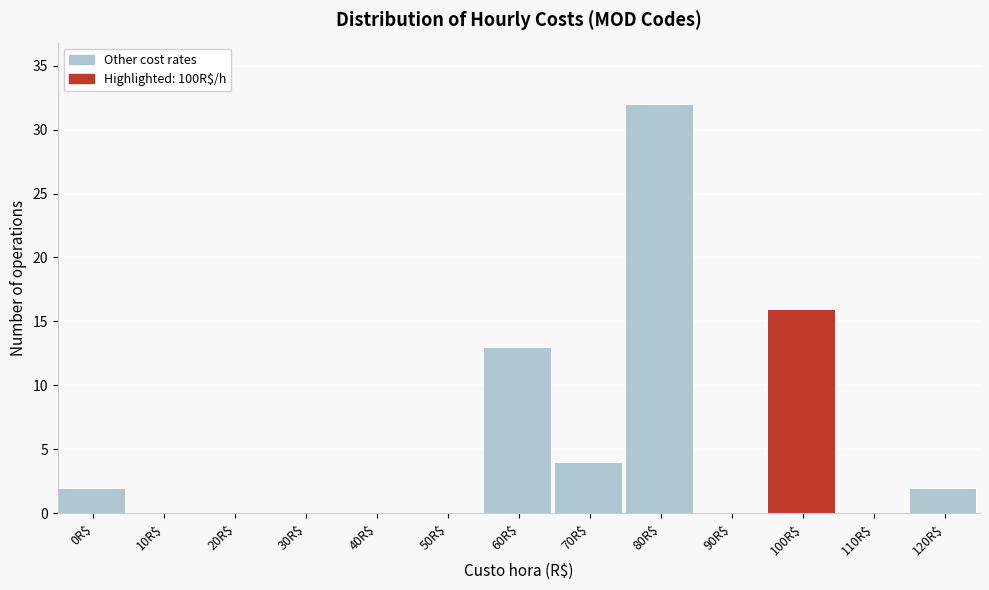

Is it true that the value at 10R$ is 0?

True